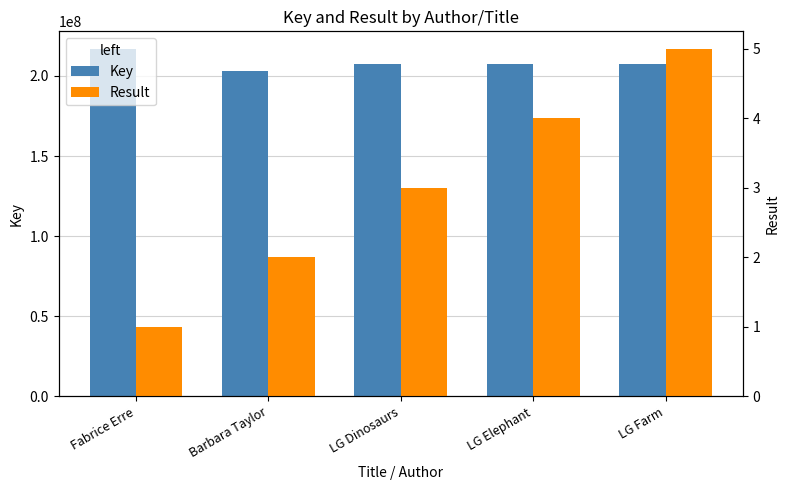

What position from the right is LG Elephant?

2